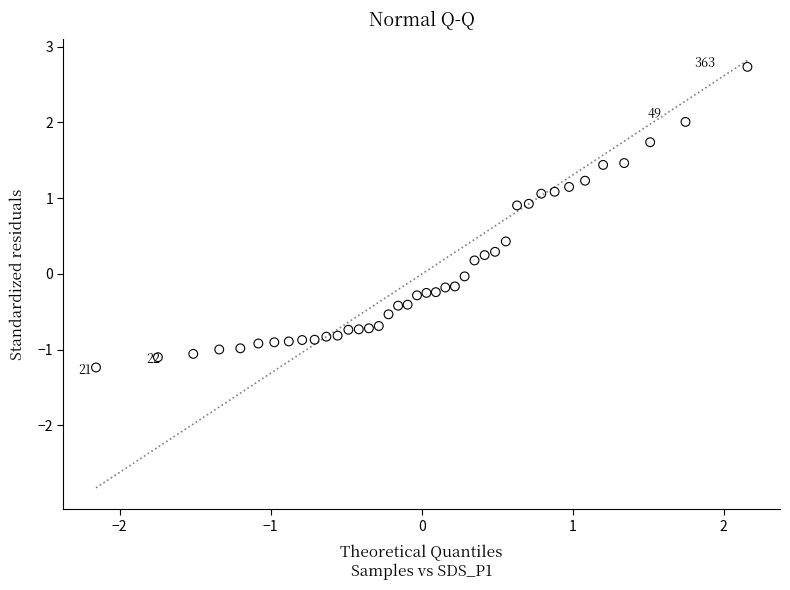

What is the range of X values (max minus min)?

4.3